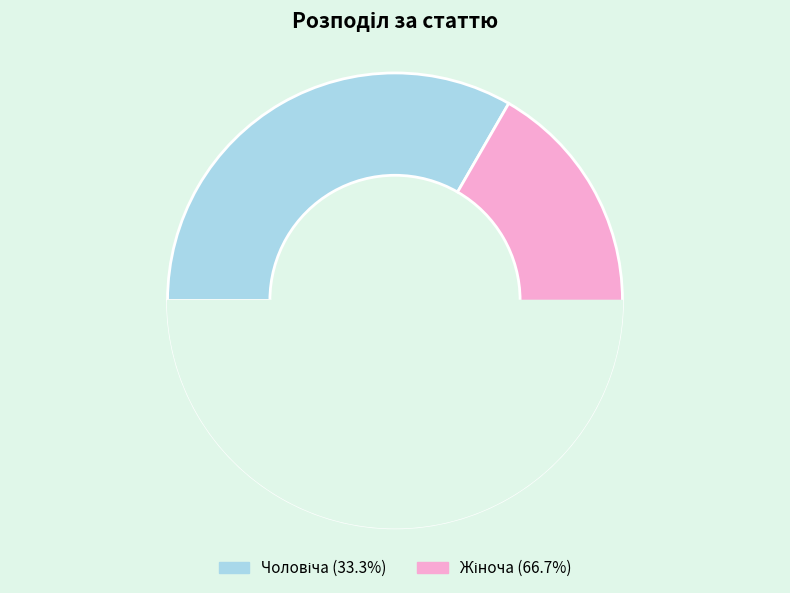

Combined, what portion of the pie is Чоловіча and Жіноча?

100.0%